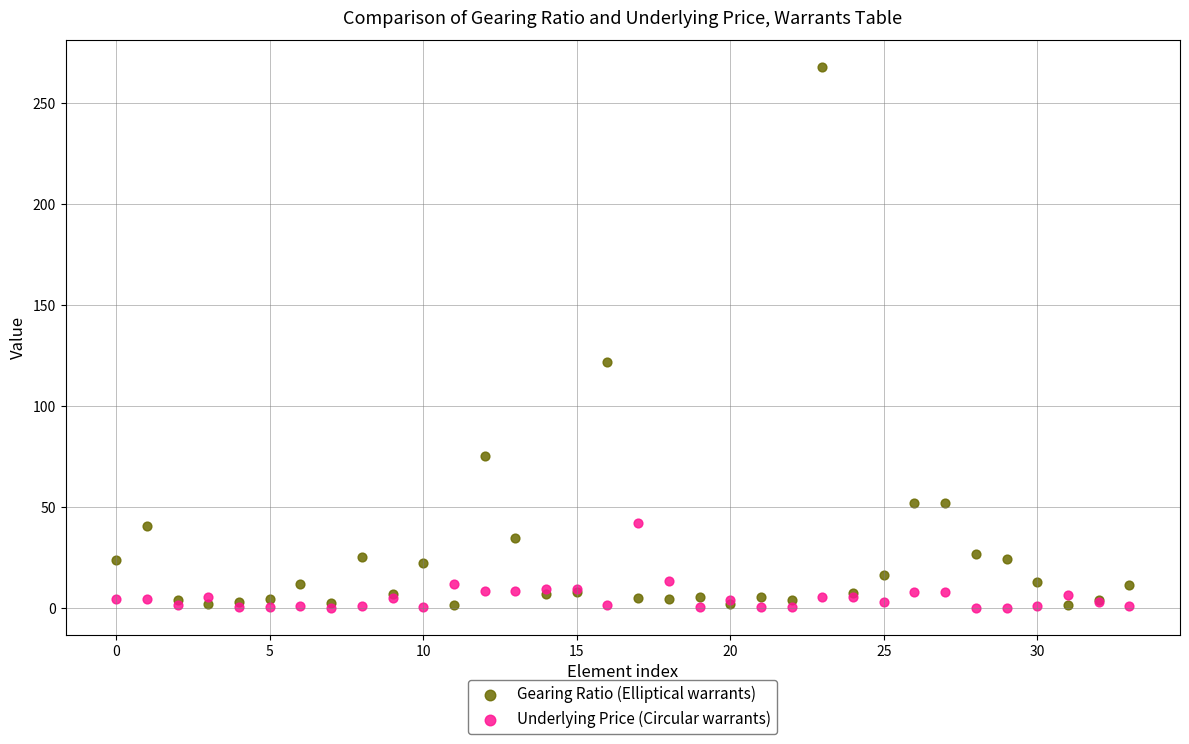

In the Gearing Ratio (Elliptical warrants) series, what Y value is closest to 134?

121.5